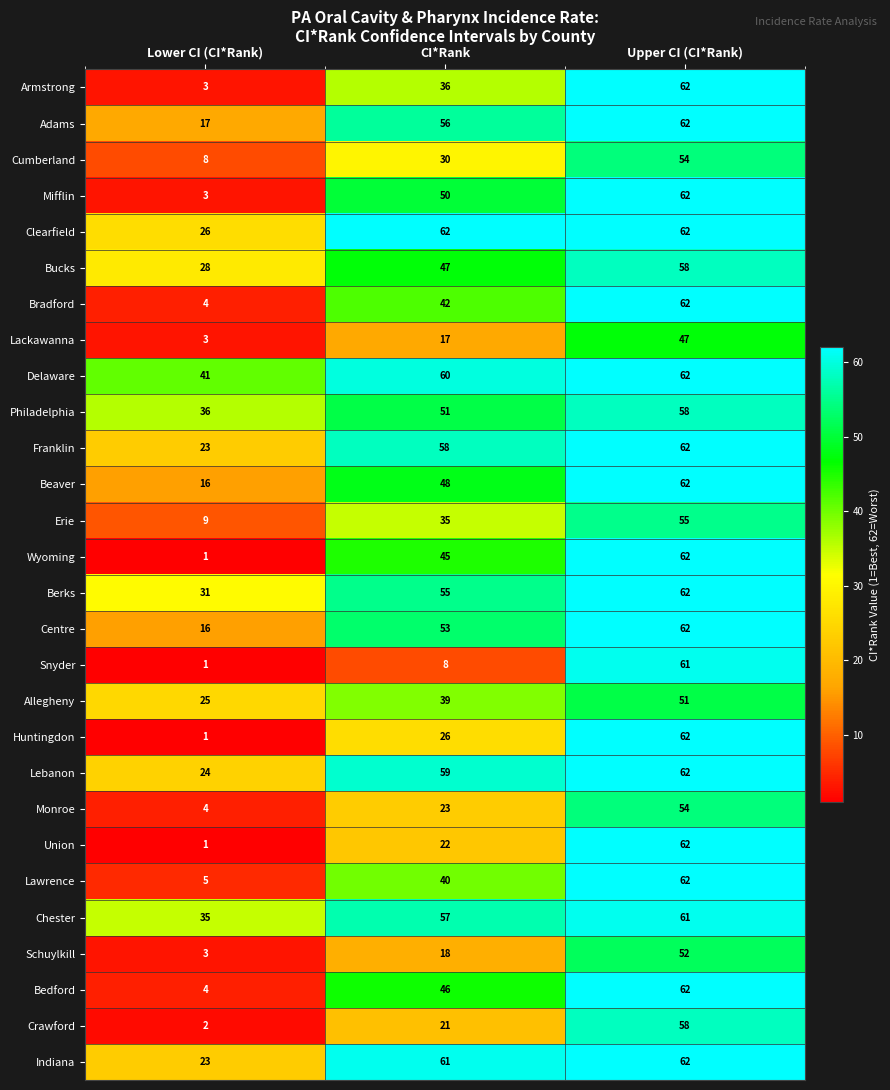

What is the difference between the maximum and second lowest values in the Union series?

40